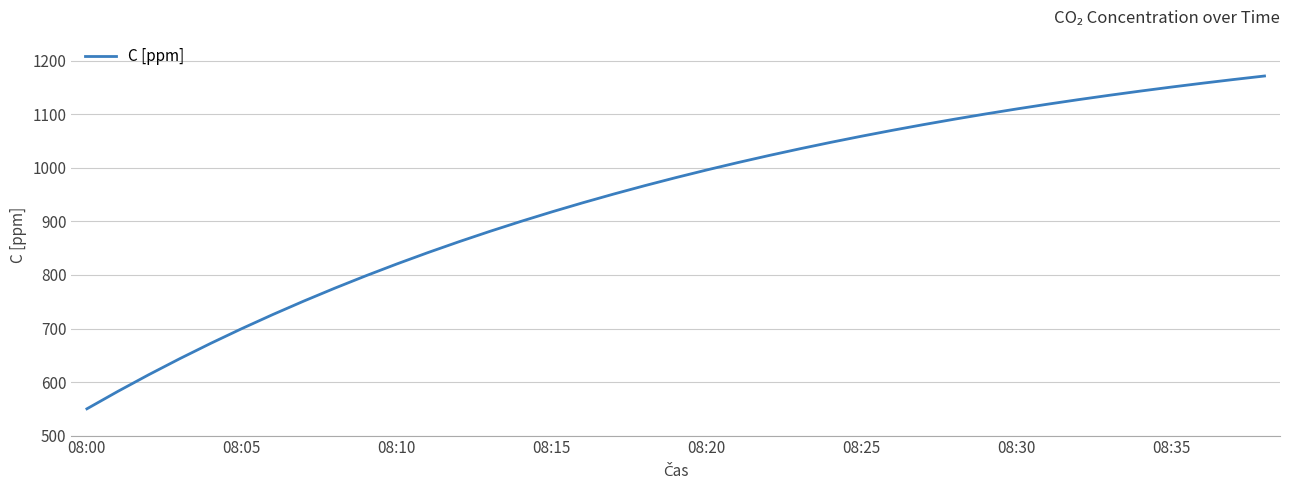

What is the difference between the maximum and minimum values?

621.8